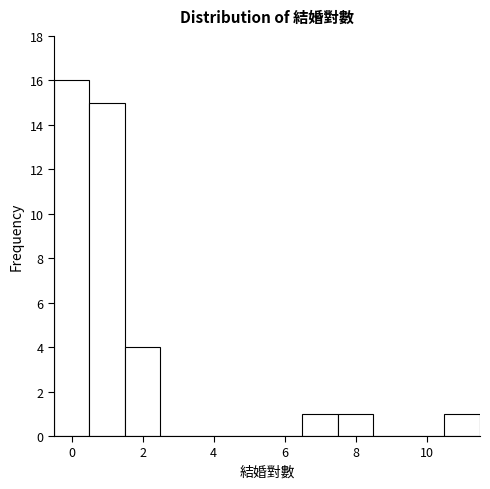

Reading left to right, transcribe this chart: for each bar, give the range it covers on the x-axis and its height. Neither the bar edges nor the heights are printed on the chart, so give them approximately, as read against the axes.

-0.5 to 0.5: 16
0.5 to 1.5: 15
1.5 to 2.5: 4
2.5 to 3.5: 0
3.5 to 4.5: 0
4.5 to 5.5: 0
5.5 to 6.5: 0
6.5 to 7.5: 1
7.5 to 8.5: 1
8.5 to 9.5: 0
9.5 to 10.5: 0
10.5 to 11.5: 1